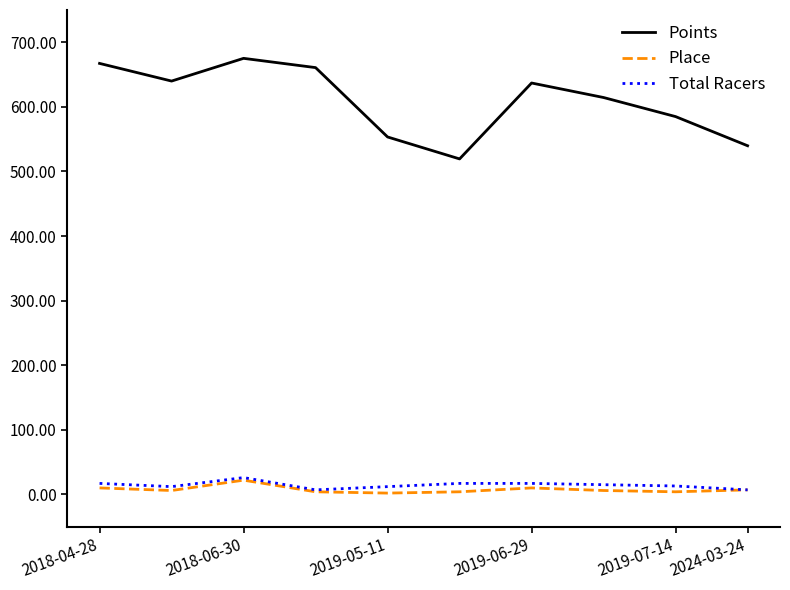

Which series has the largest total across all categories?

Points